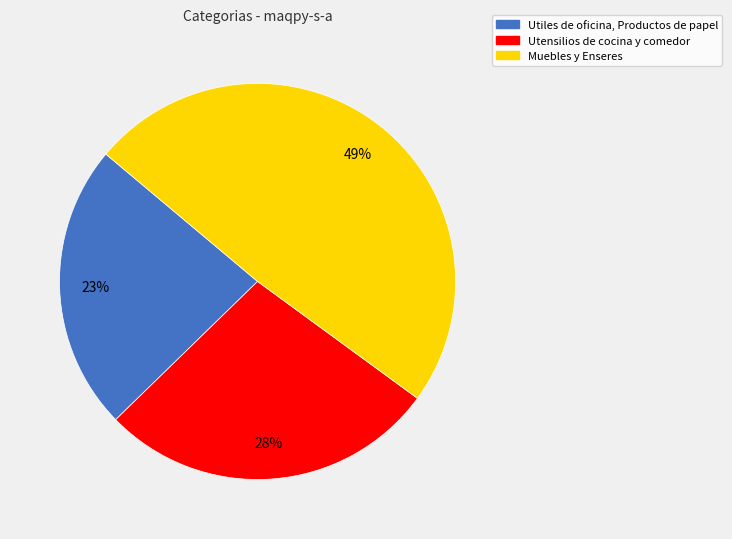

What percentage is the Utiles de oficina, Productos de papel slice, to the nearest percent?

23%